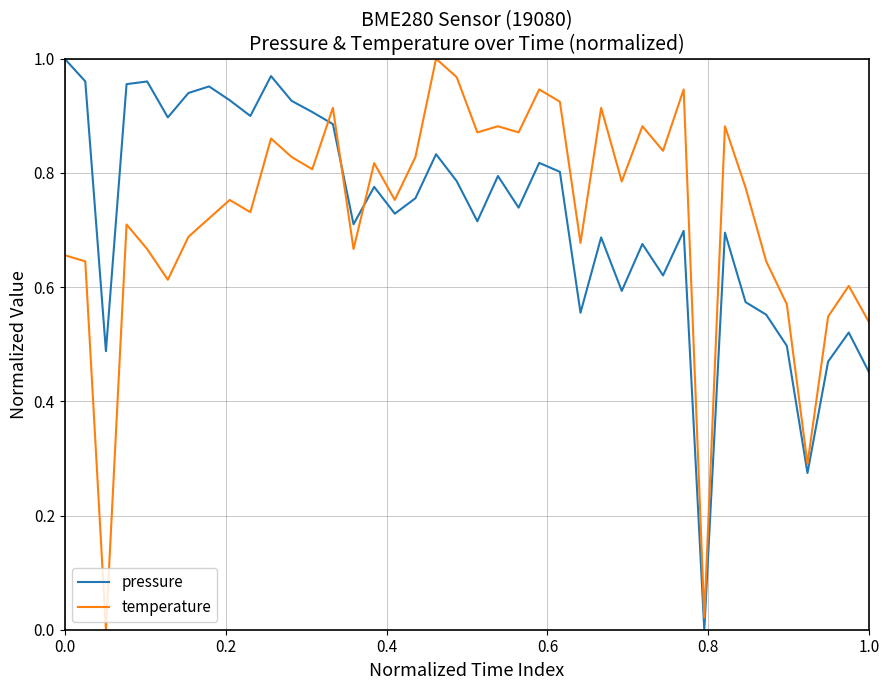

Which series ends up on top after the final intersection of pressure and temperature?

temperature